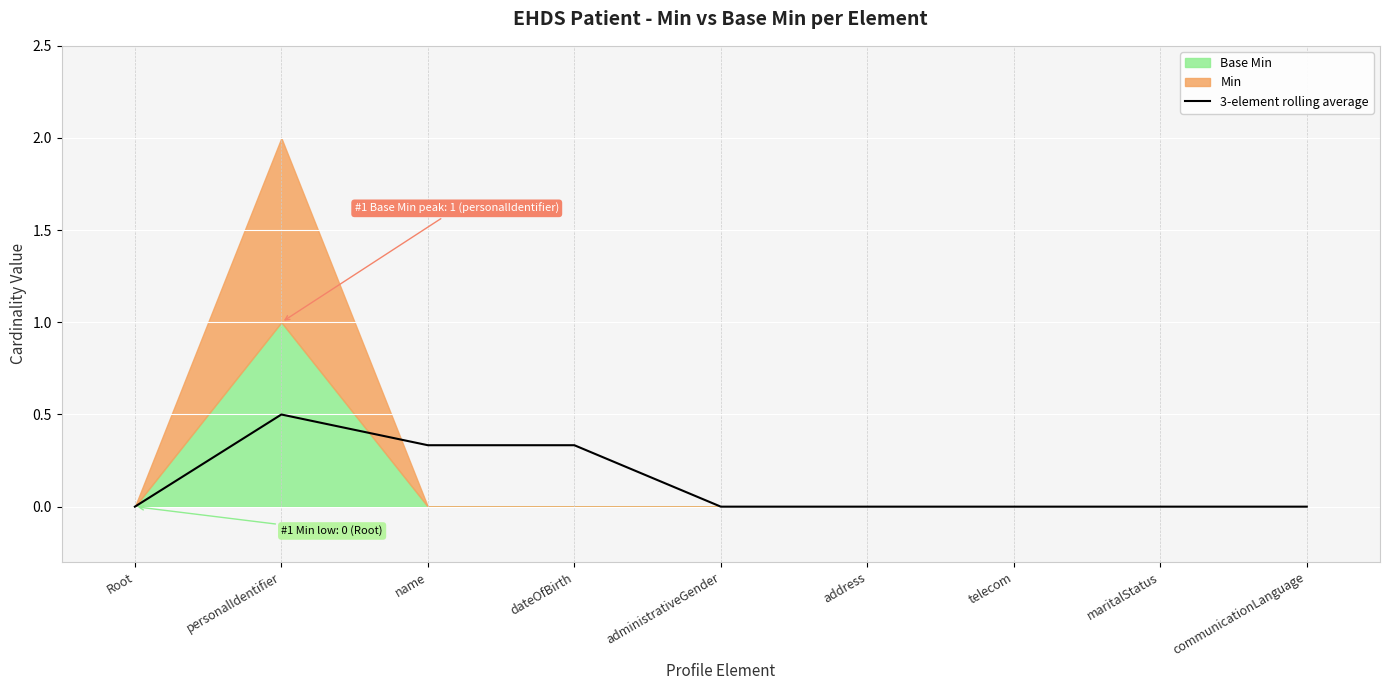

What position from the right is name?

7